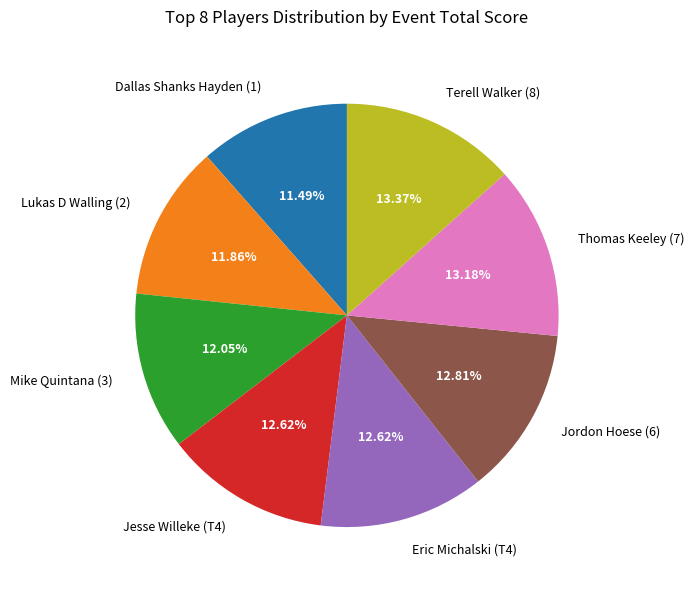

True or false: Eric Michalski (T4) accounts for 1% of the total.

False